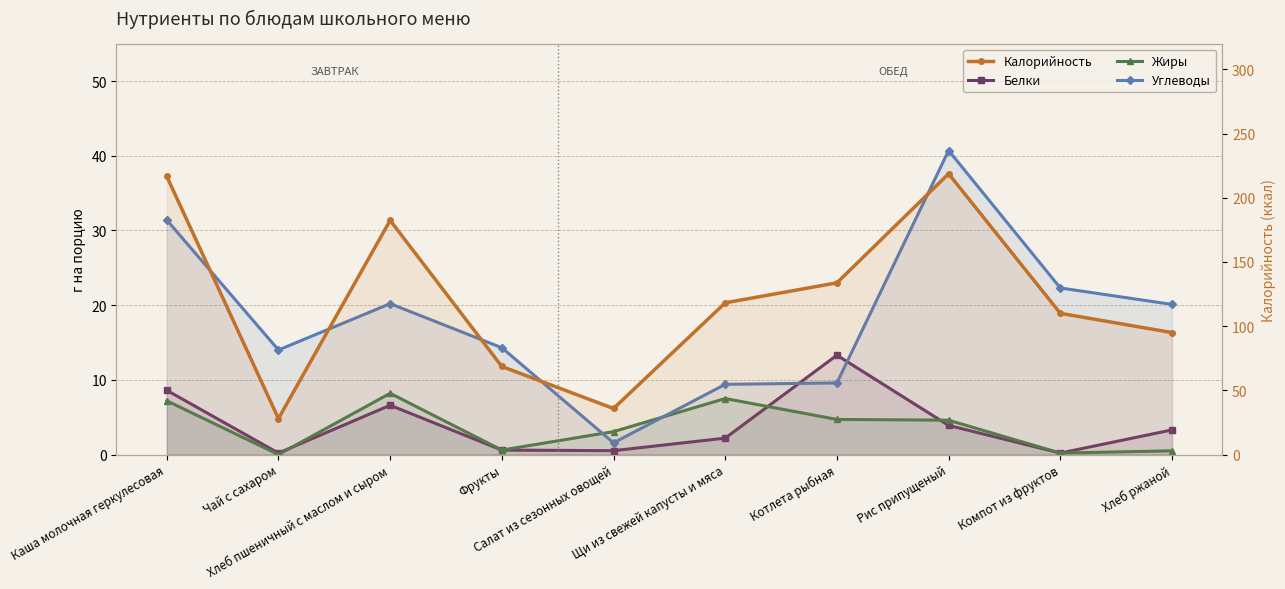

What is the value of the Жиры point at the 7th from the left?

4.7